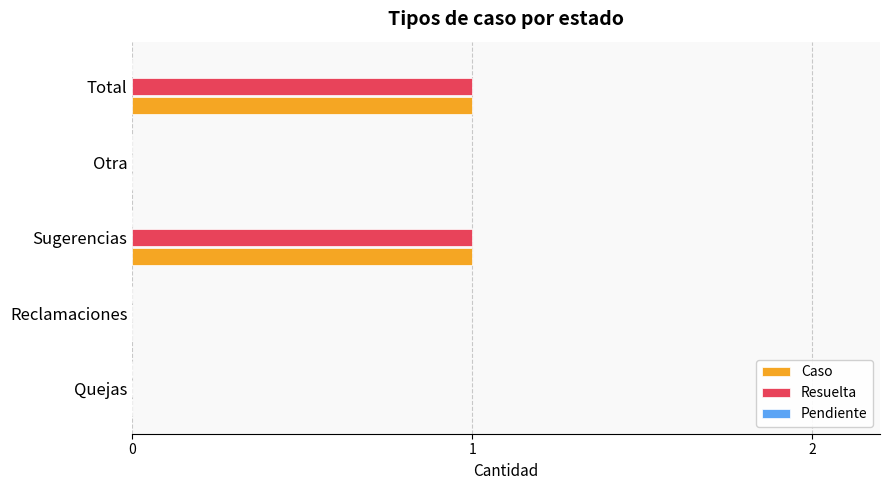

Is the value of Caso at Total greater than the value of Resuelta at Otra?

Yes